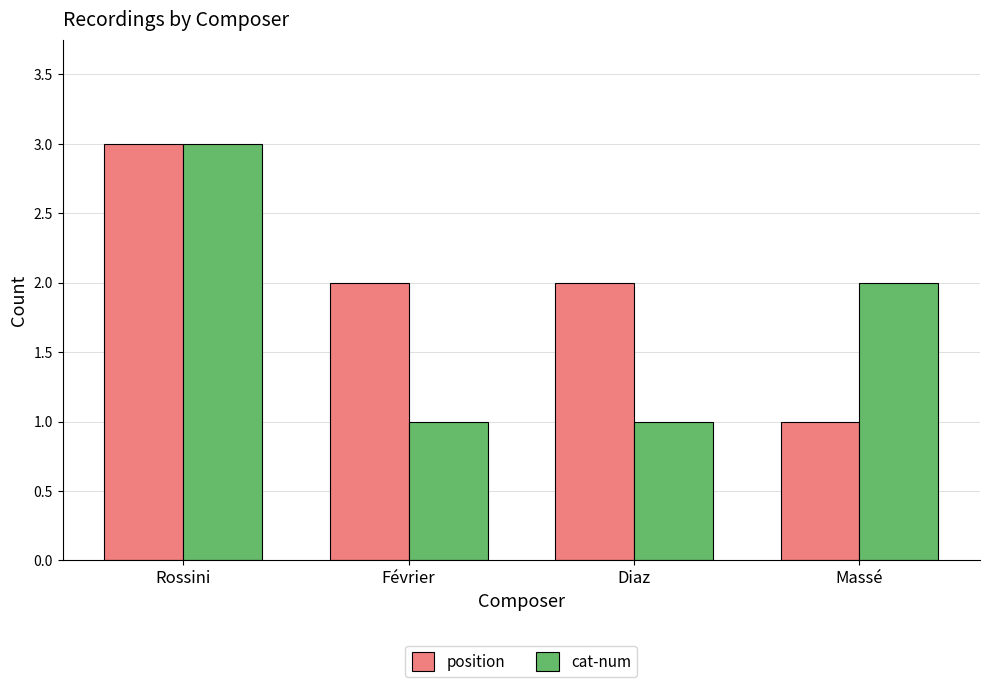

True or false: cat-num has a value of 2 at Massé.

True